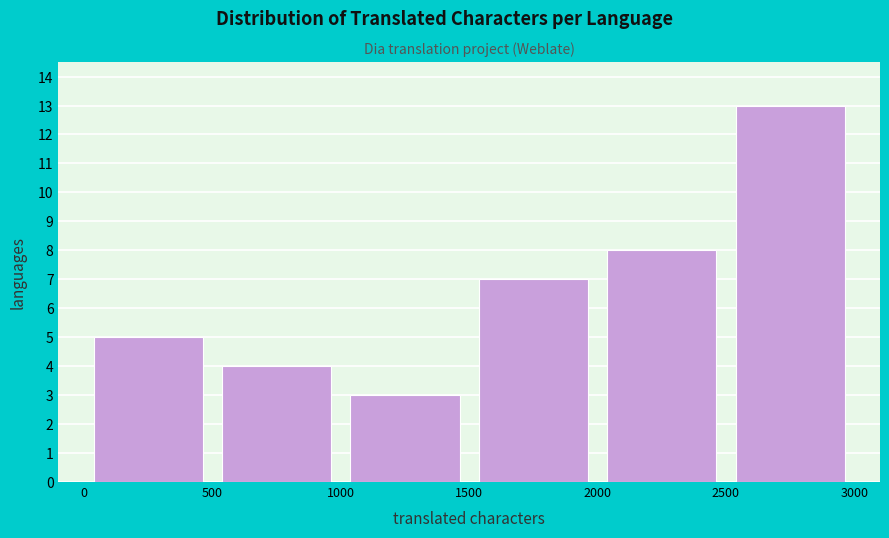

Over which range of the x-axis is the bar tallest?

2500 to 3000